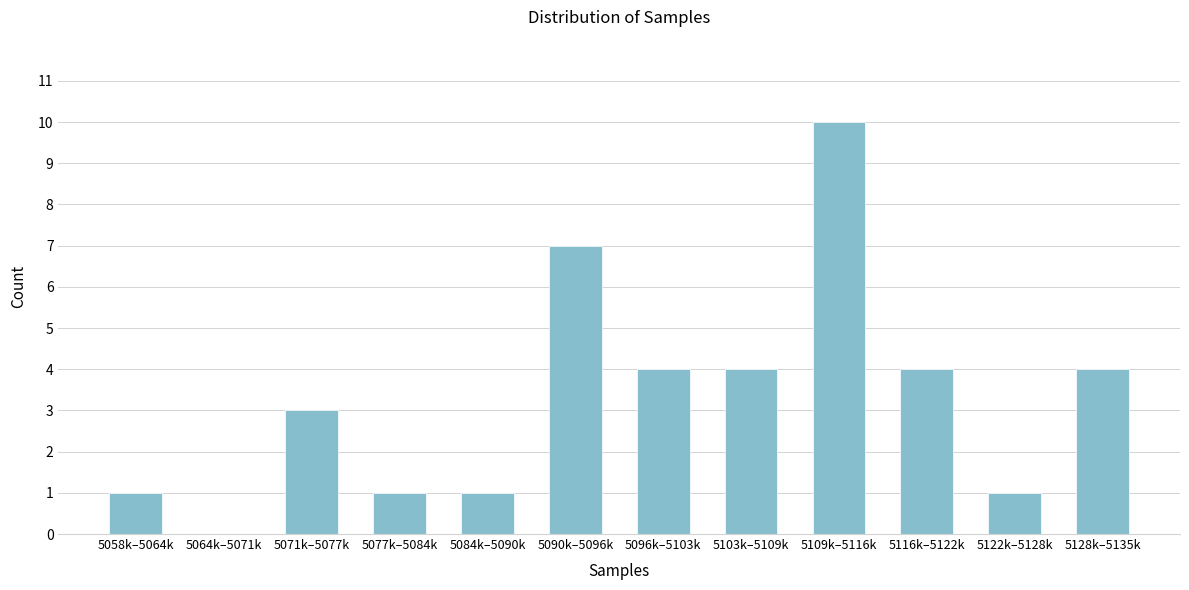

Reading right to left, what are all the values shown in this chart?

5128k–5135k=4	5122k–5128k=1	5116k–5122k=4	5109k–5116k=10	5103k–5109k=4	5096k–5103k=4	5090k–5096k=7	5084k–5090k=1	5077k–5084k=1	5071k–5077k=3	5064k–5071k=0	5058k–5064k=1